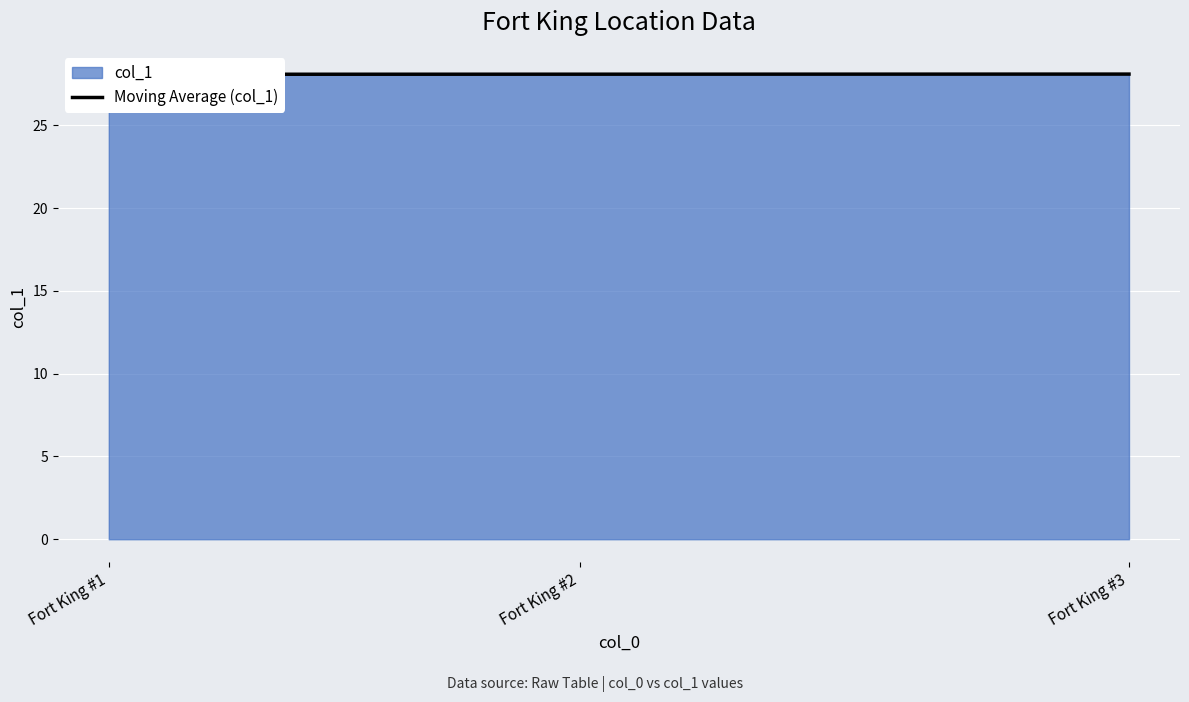

Reading left to right, what are all the values shown in this chart?

28.1	28.1	28.1